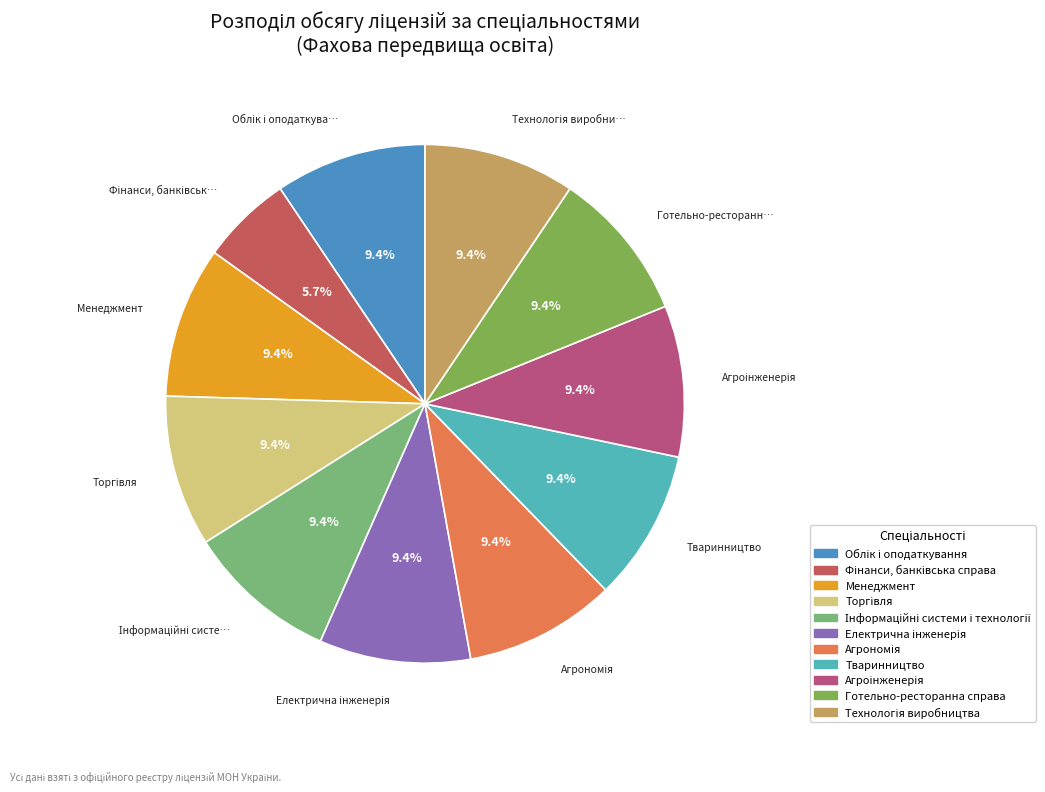

What is the ratio of the value at Тваринництво to the value at Готельно-ресторанна справа?

1.0